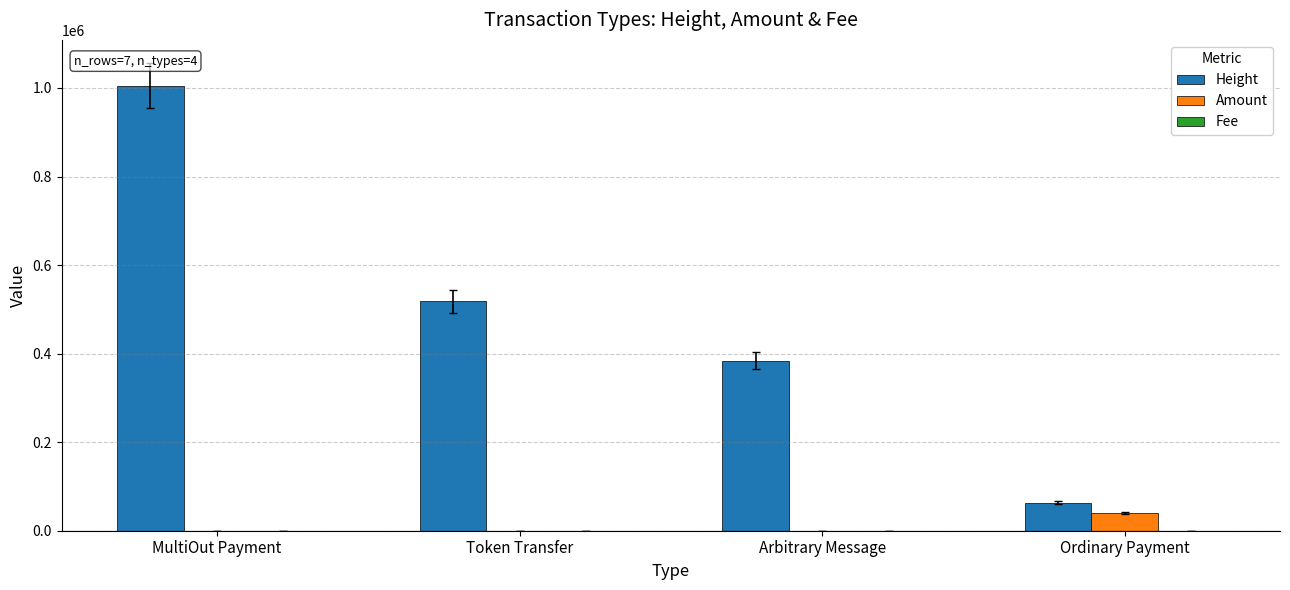

Where is Height nearest to the value 534247?

Token Transfer